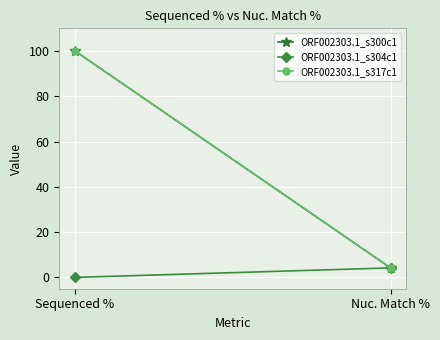

What is the total value across all series at Sequenced %?

200.0